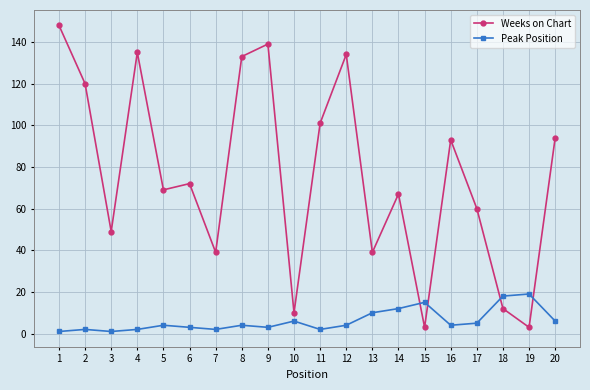

How many interior local valleys does the Weeks on Chart series have?

7